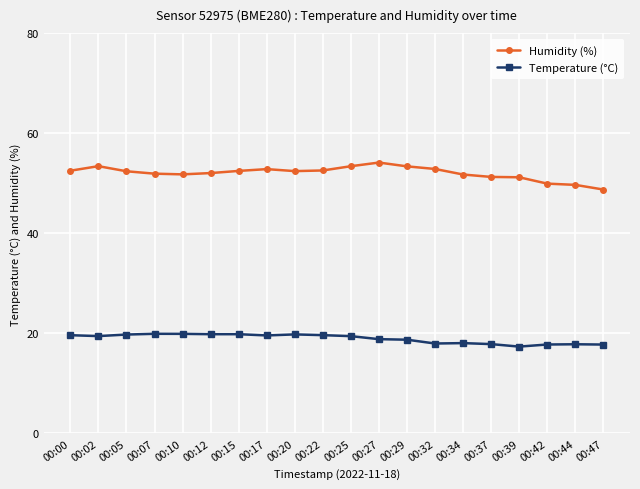

What is the sum of all Temperature (°C) values?

379.1